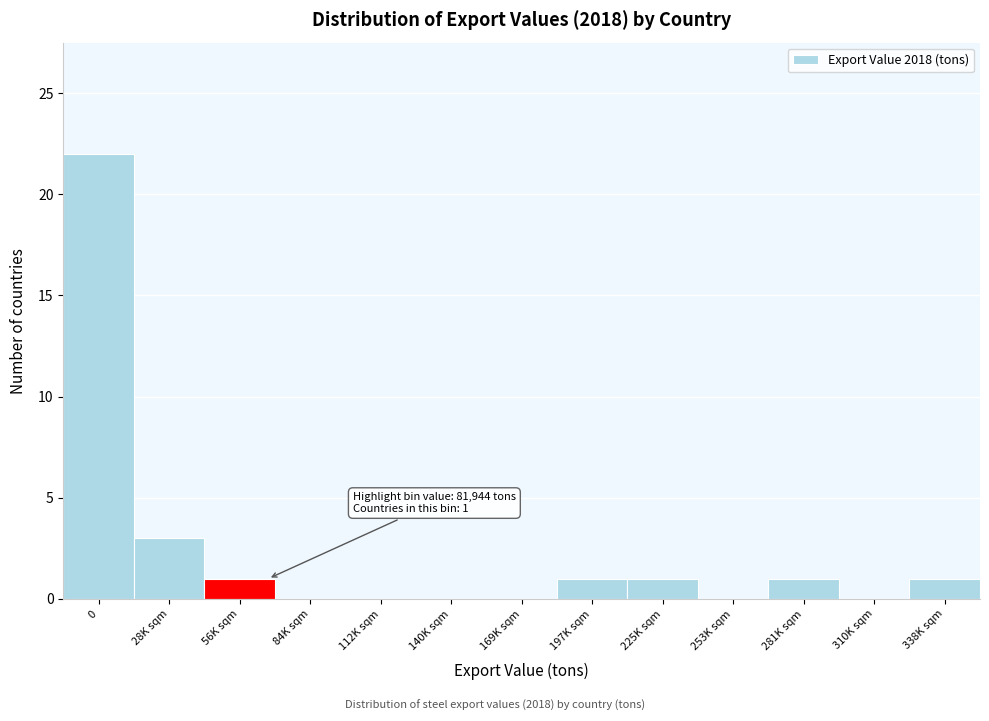

Reading left to right, extract all data points from this chart.

0=22	28K sqm=3	56K sqm=1	84K sqm=0	112K sqm=0	140K sqm=0	169K sqm=0	197K sqm=1	225K sqm=1	253K sqm=0	281K sqm=1	310K sqm=0	338K sqm=1